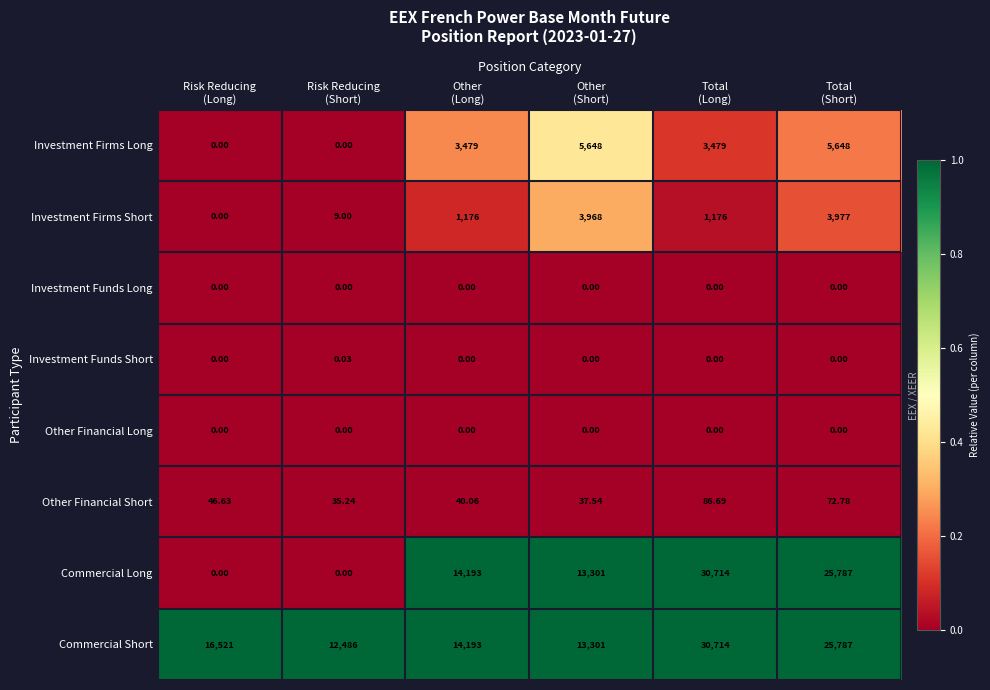

What is the total value across all series at Risk Reducing
(Short)?

12530.3